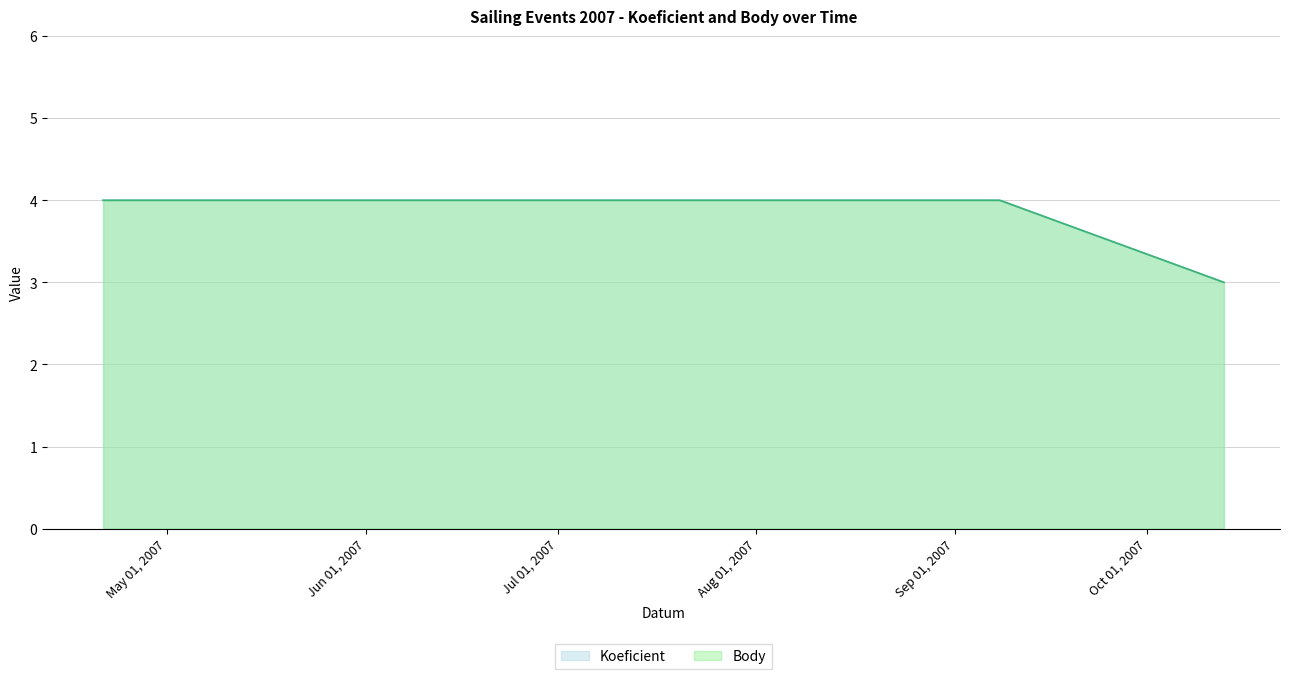

Which has a higher value, 2007-10-13 or 2007-04-21?

2007-04-21